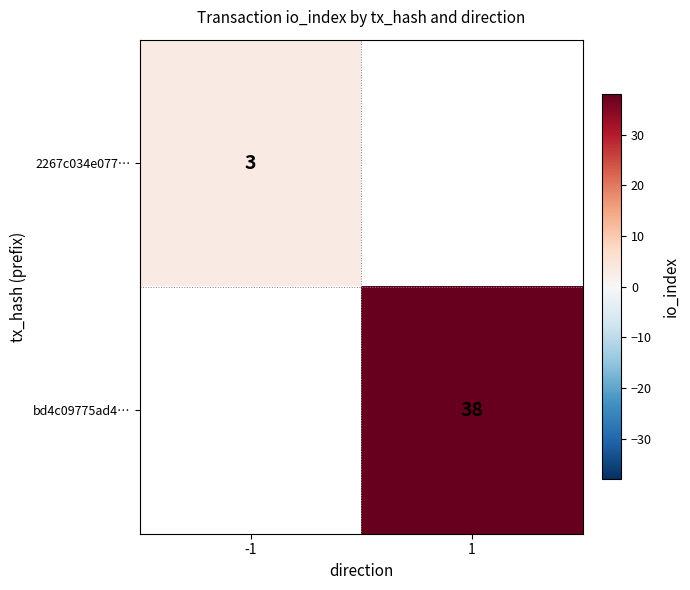

Is it true that bd4c09775ad4… equals 38 at 1?

True